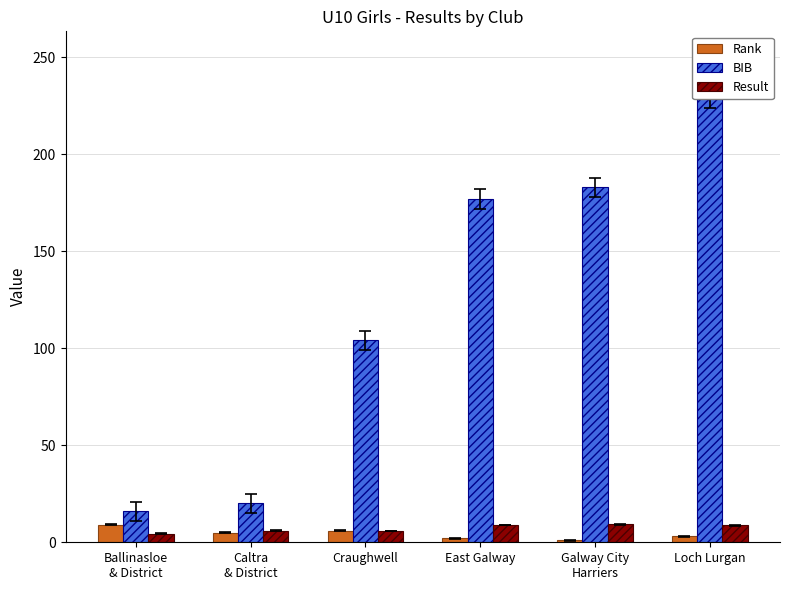

At how many categories does at least one series exceed 19?

5